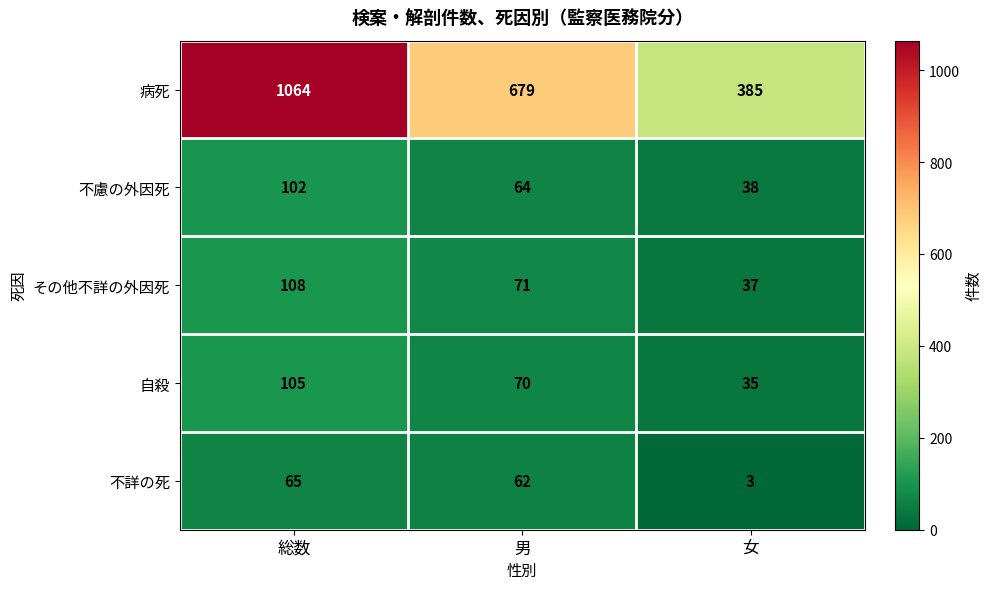

Reading left to right, what are all the values shown in this chart?

病死: 1064	679	385
不慮の外因死: 102	64	38
その他不詳の外因死: 108	71	37
自殺: 105	70	35
不詳の死: 65	62	3